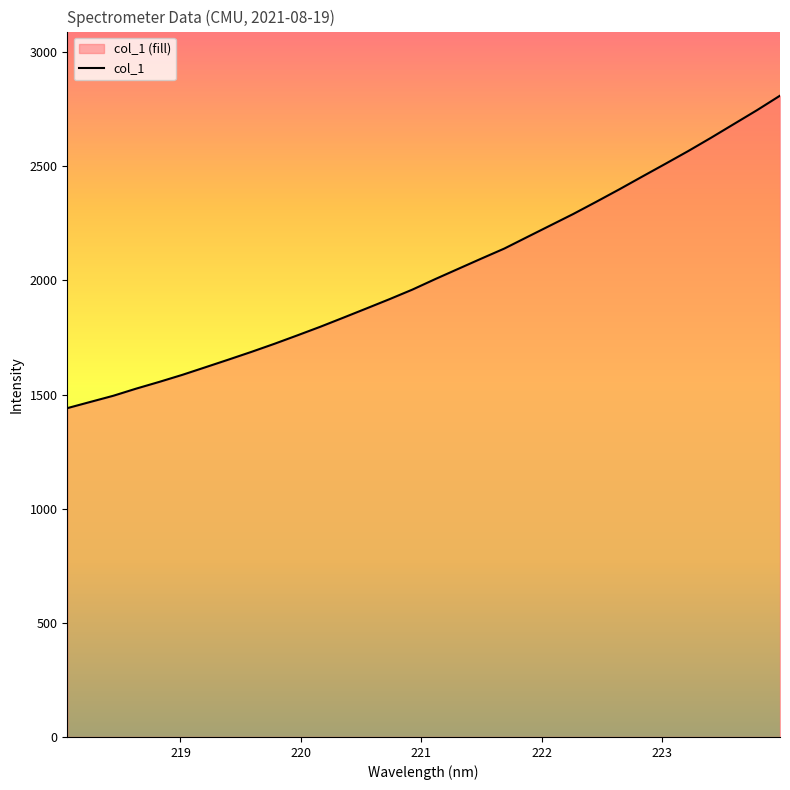

What is the average value?

2033.3